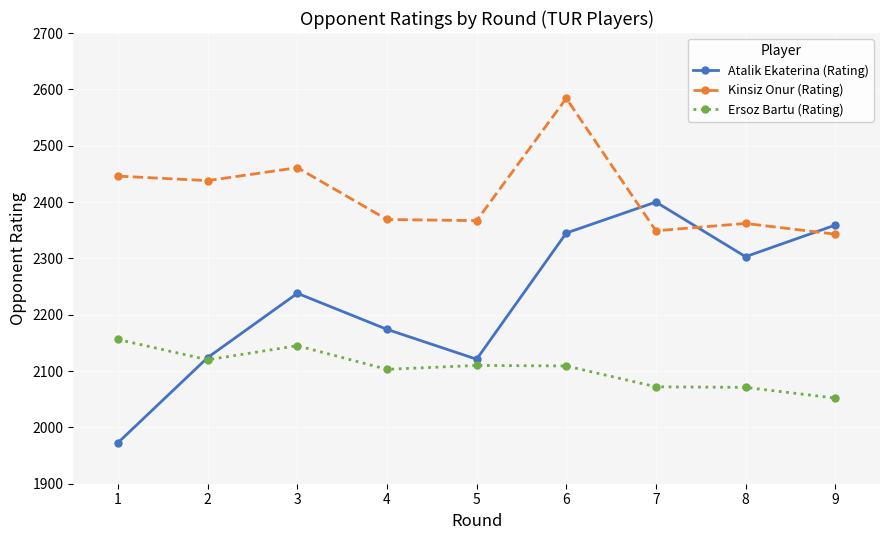

Rank the series by their maximum value, from lowest to highest.

Ersoz Bartu (Rating), Atalik Ekaterina (Rating), Kinsiz Onur (Rating)